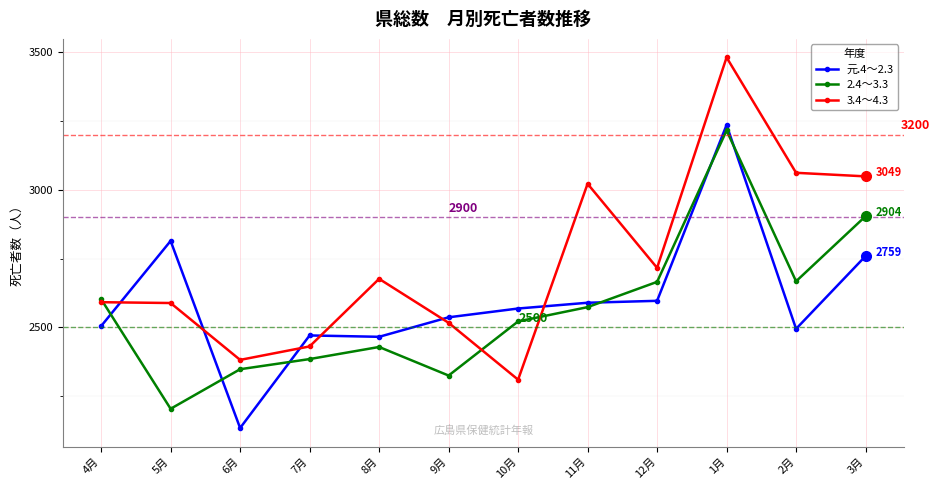

How many interior local peaks does the 2.4～3.3 series have?

2